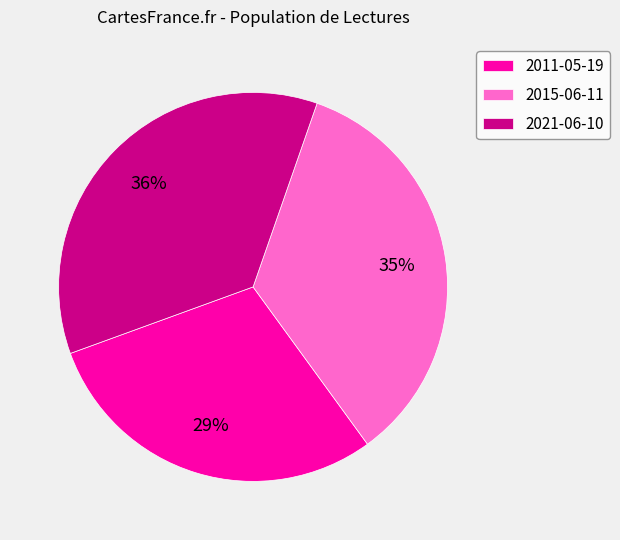

How many segments does this pie chart have?

3